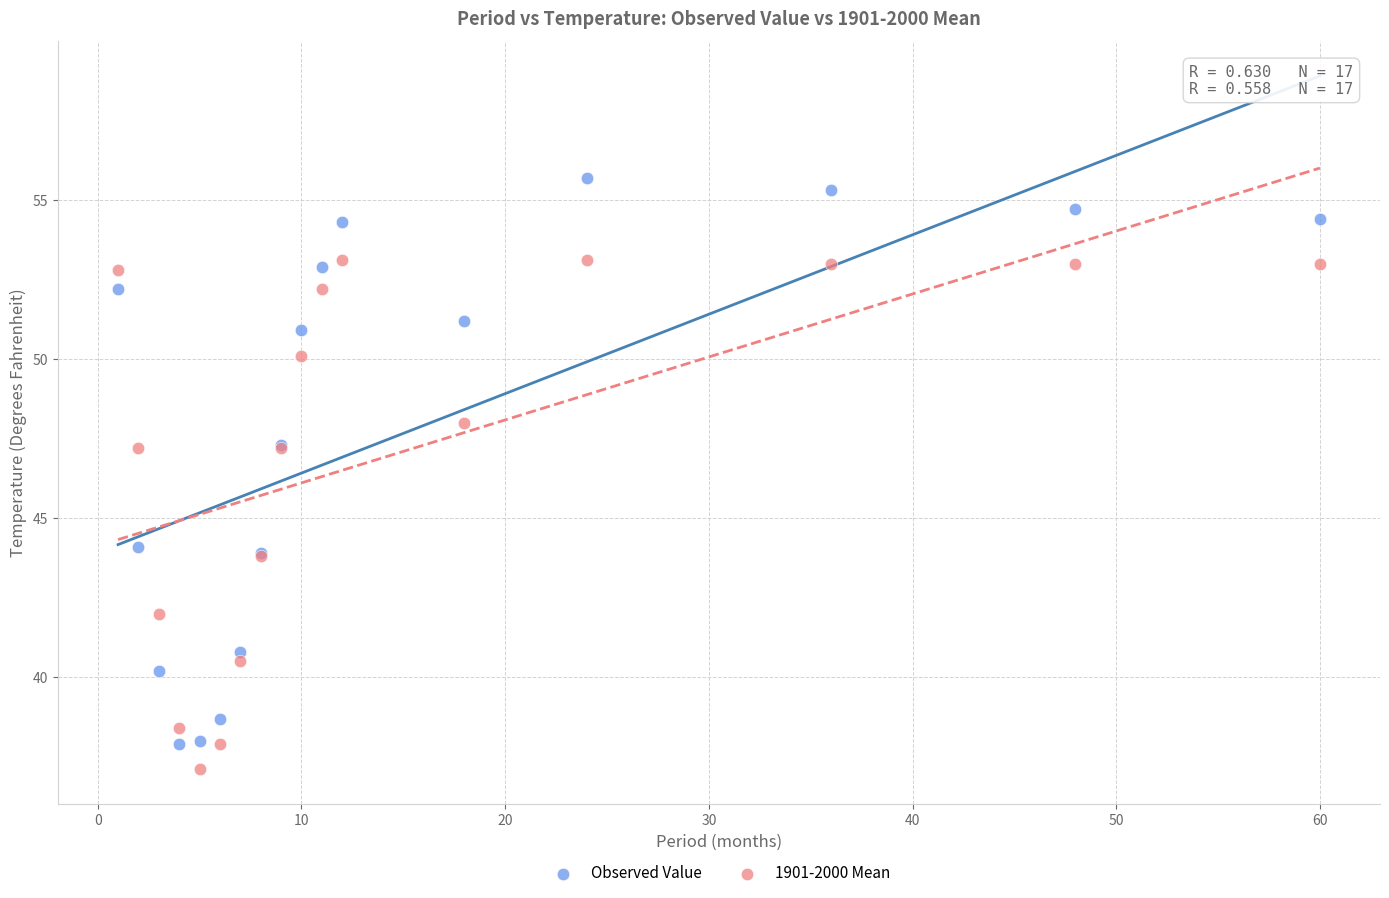

Which series contains the highest Y value?

Observed Value